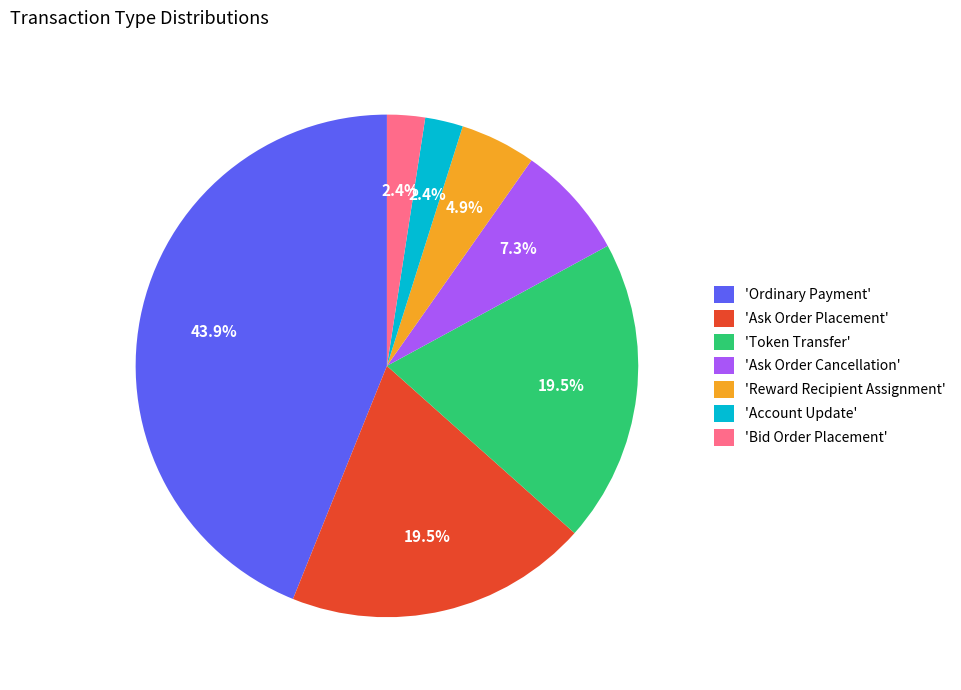

Is there a majority slice in this chart?

No